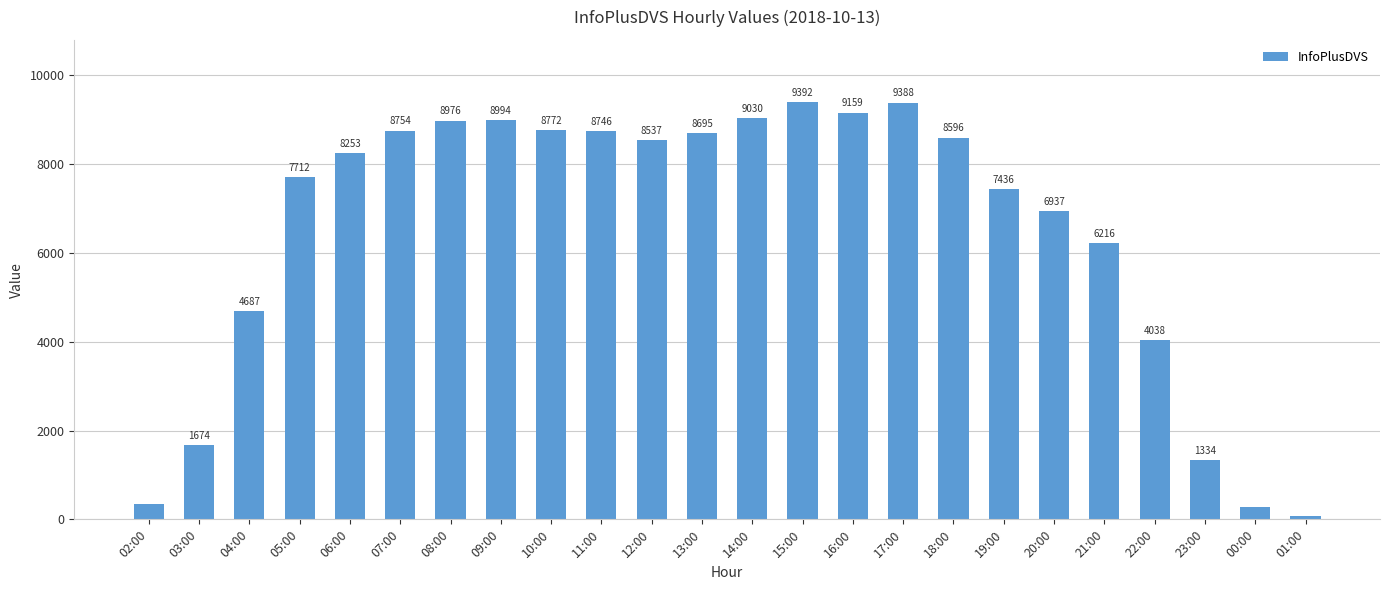

The chart shows a value of 1853 at 13:00. True or false?

False